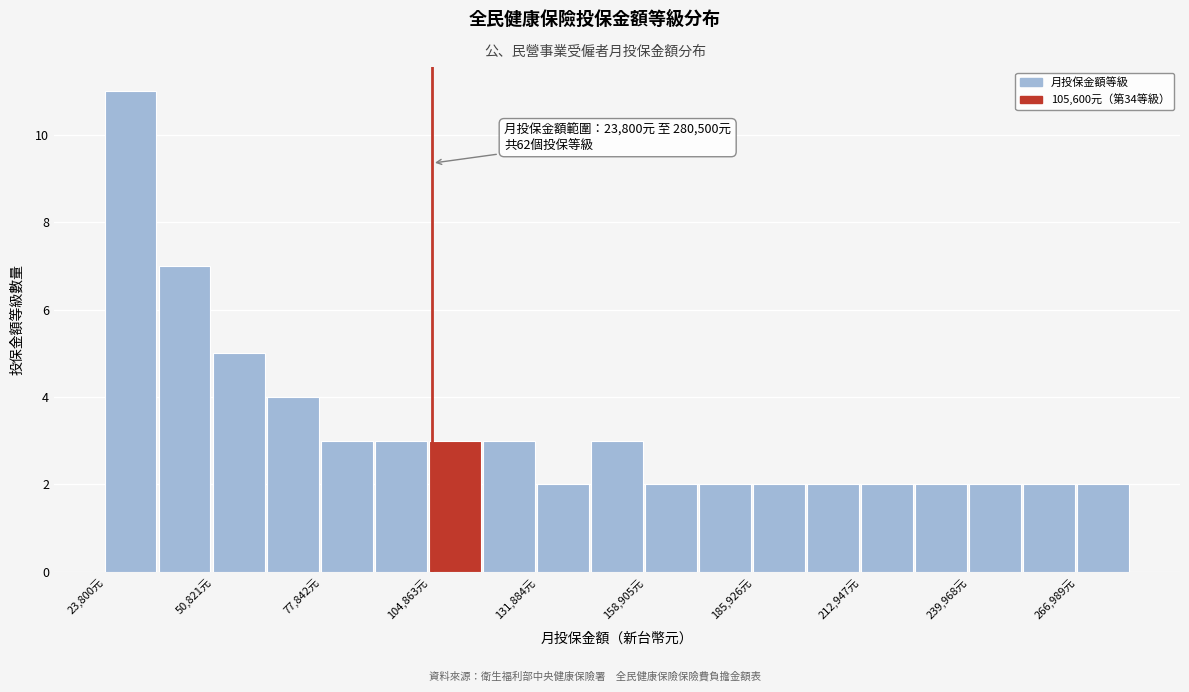

Around what value on the x-axis is the tallest bar? Give the approximate position of its centre, as read against the axis.

30000